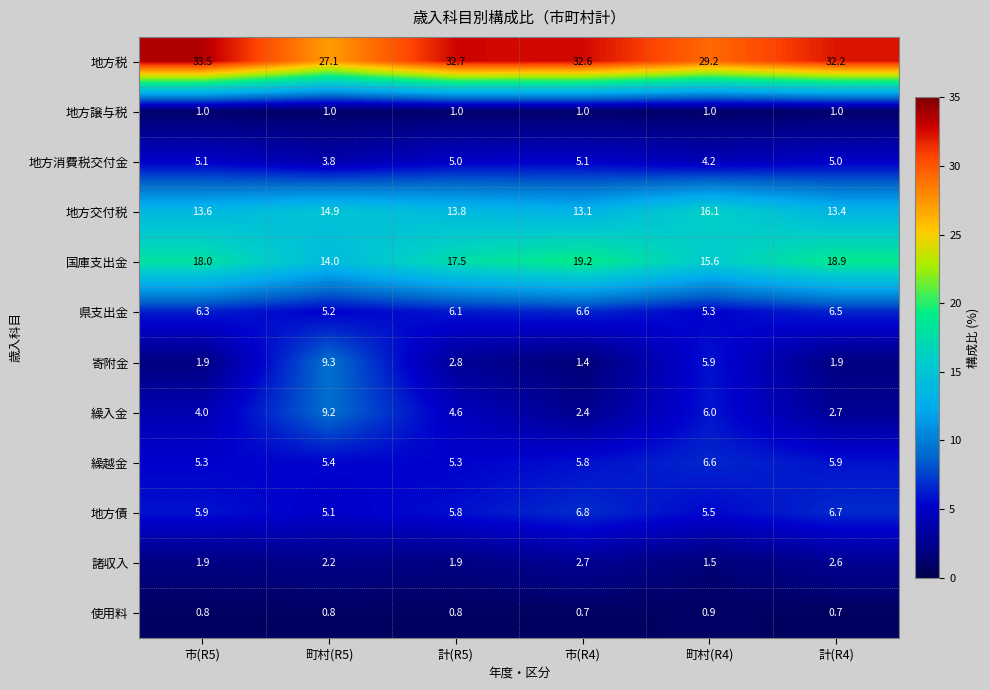

How many series are shown in this chart?

12